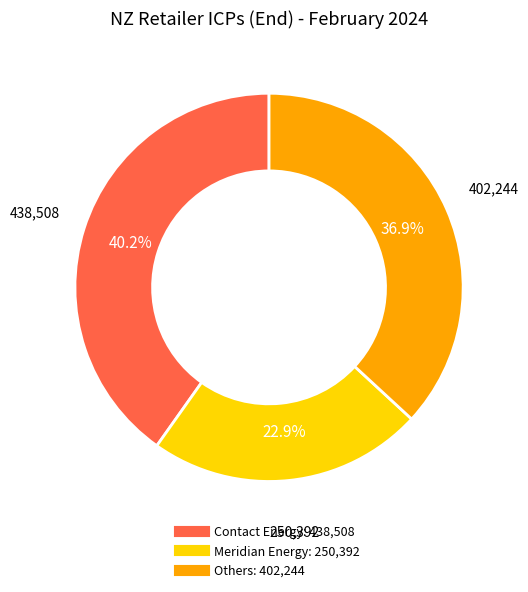

Does any single category account for the majority?

No